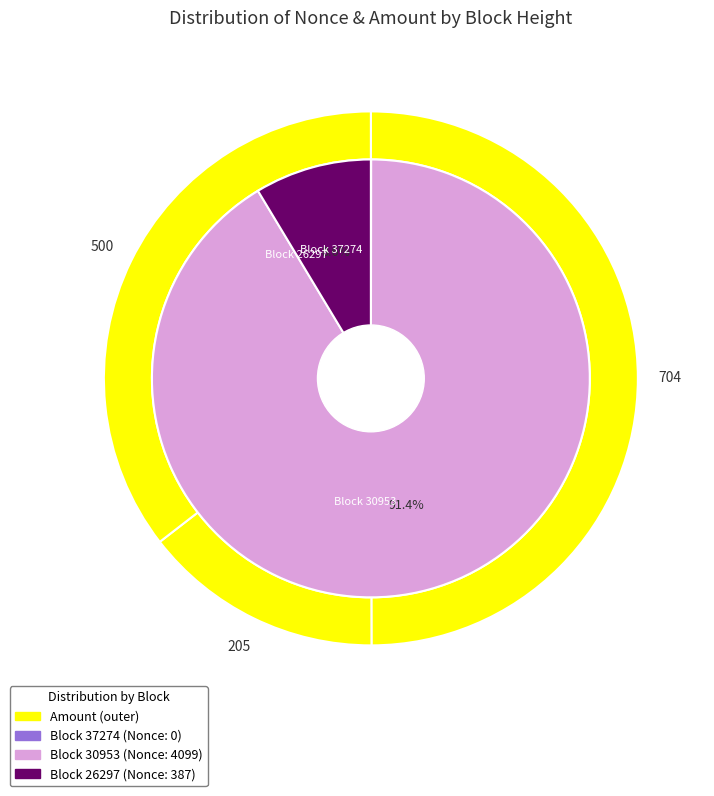

Combined, do amount_values and fee_values account for over 50%?

Yes